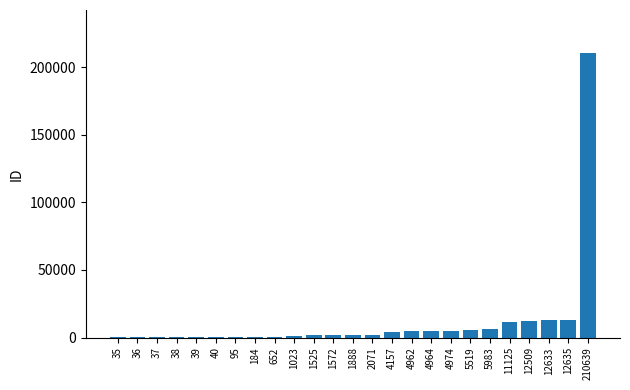

The value at 210639 is 210639. True or false?

True